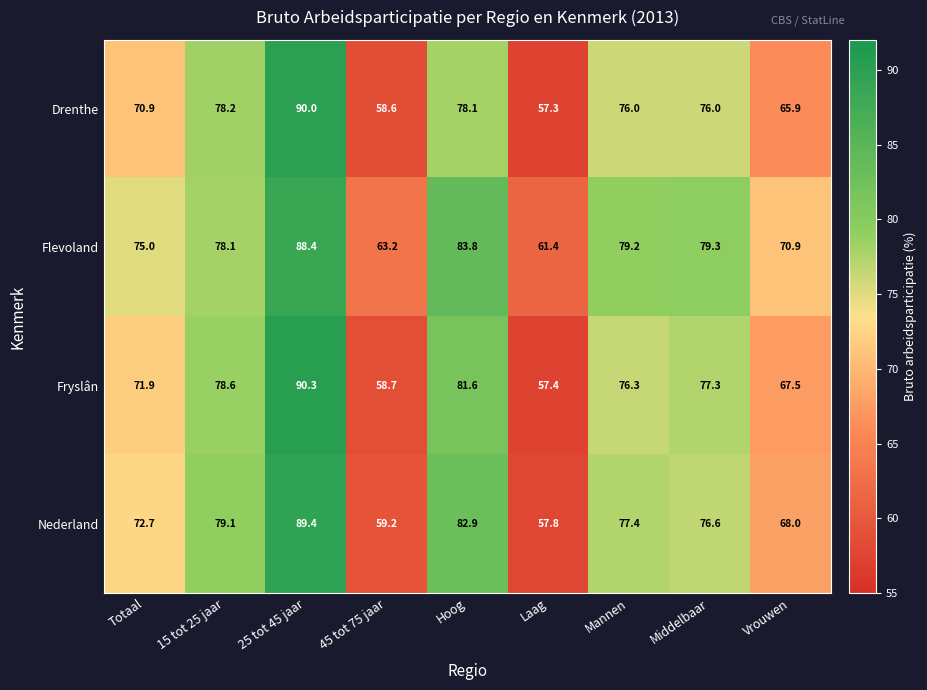

What is the highest value of the Nederland series?

89.4